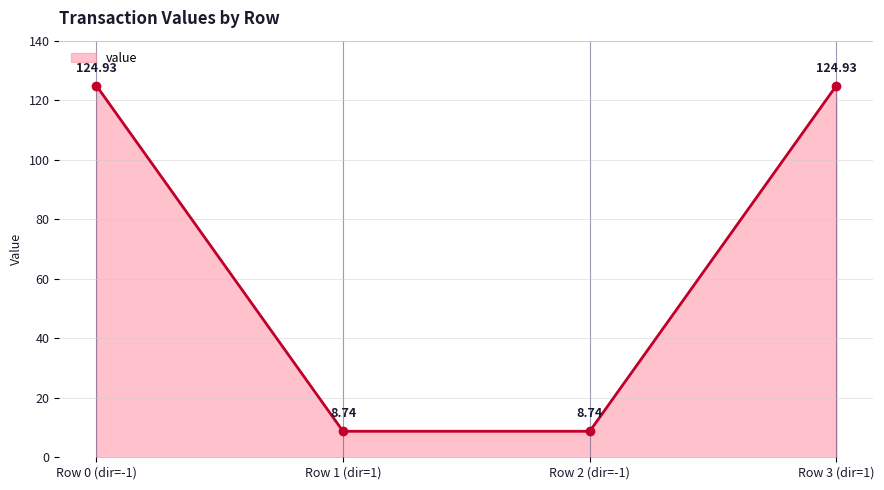

True or false: the data has more than 1 interior local peaks.

False